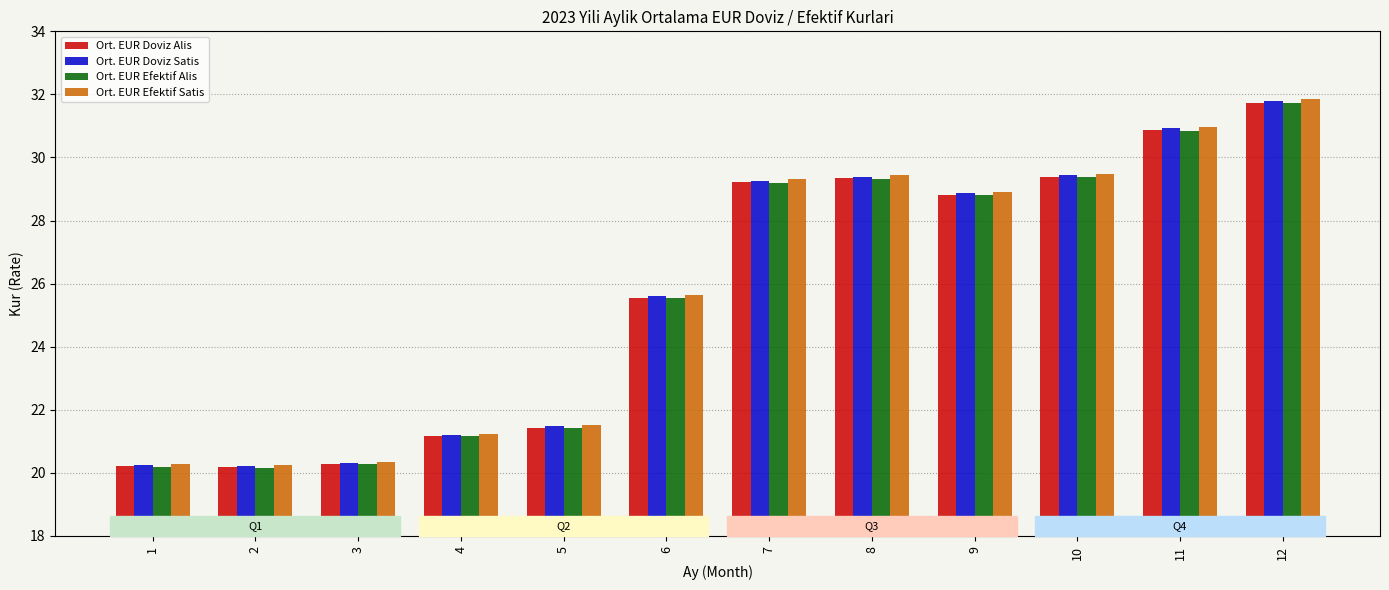

How many series are shown in this chart?

4